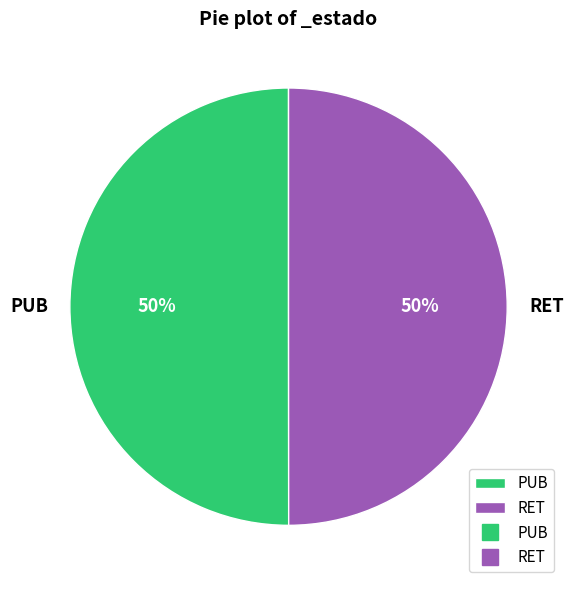

What percentage is the PUB slice, to the nearest percent?

50%